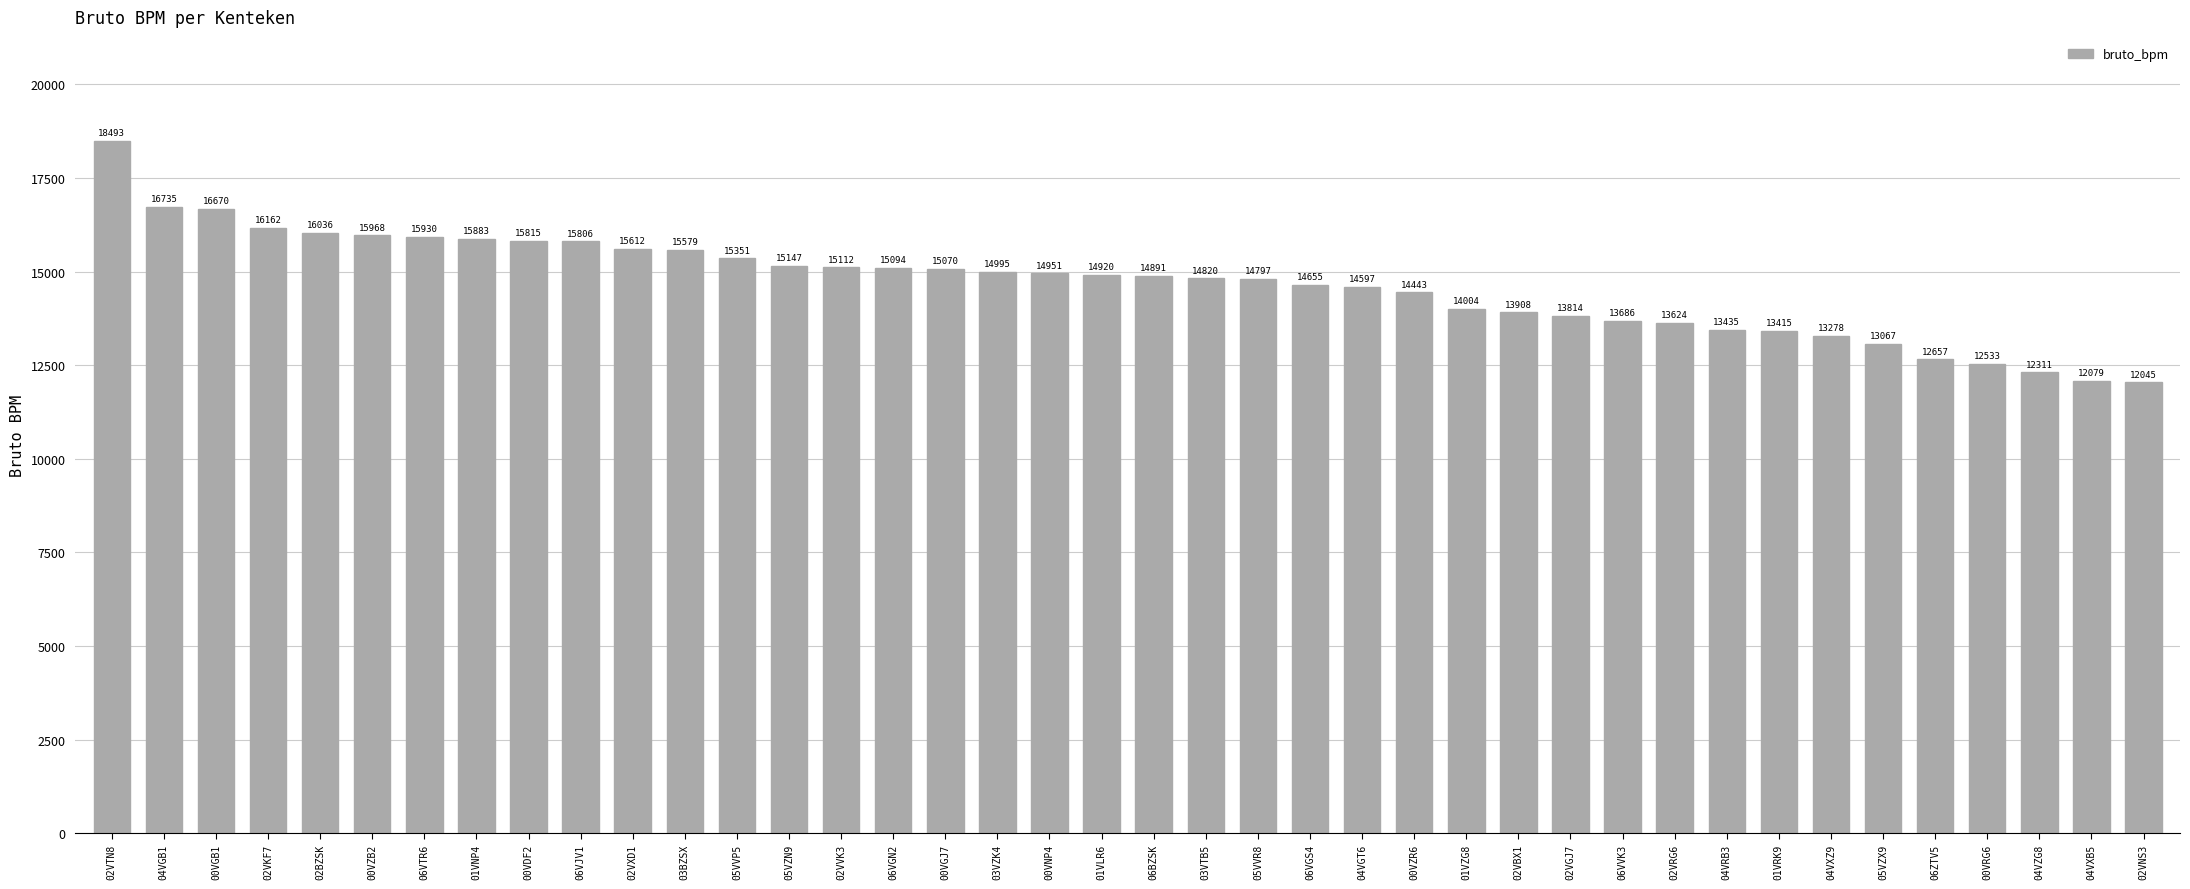

Where is the data nearest to the value 15269?

05VVP5